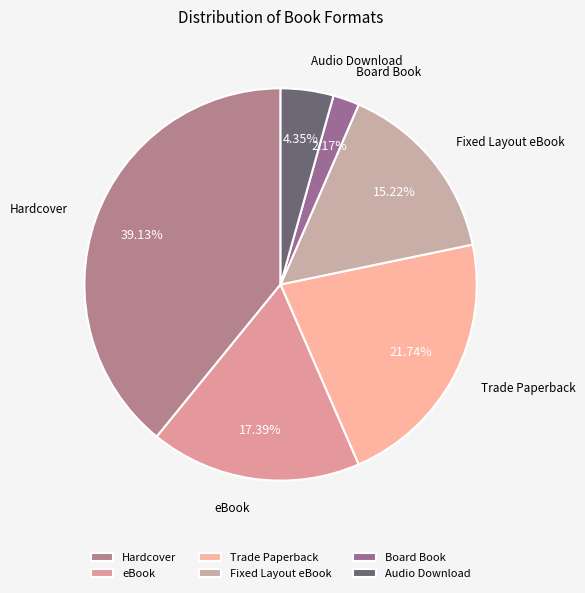

Approximately how many times larger is the value at Trade Paperback compared to Board Book?

10.0